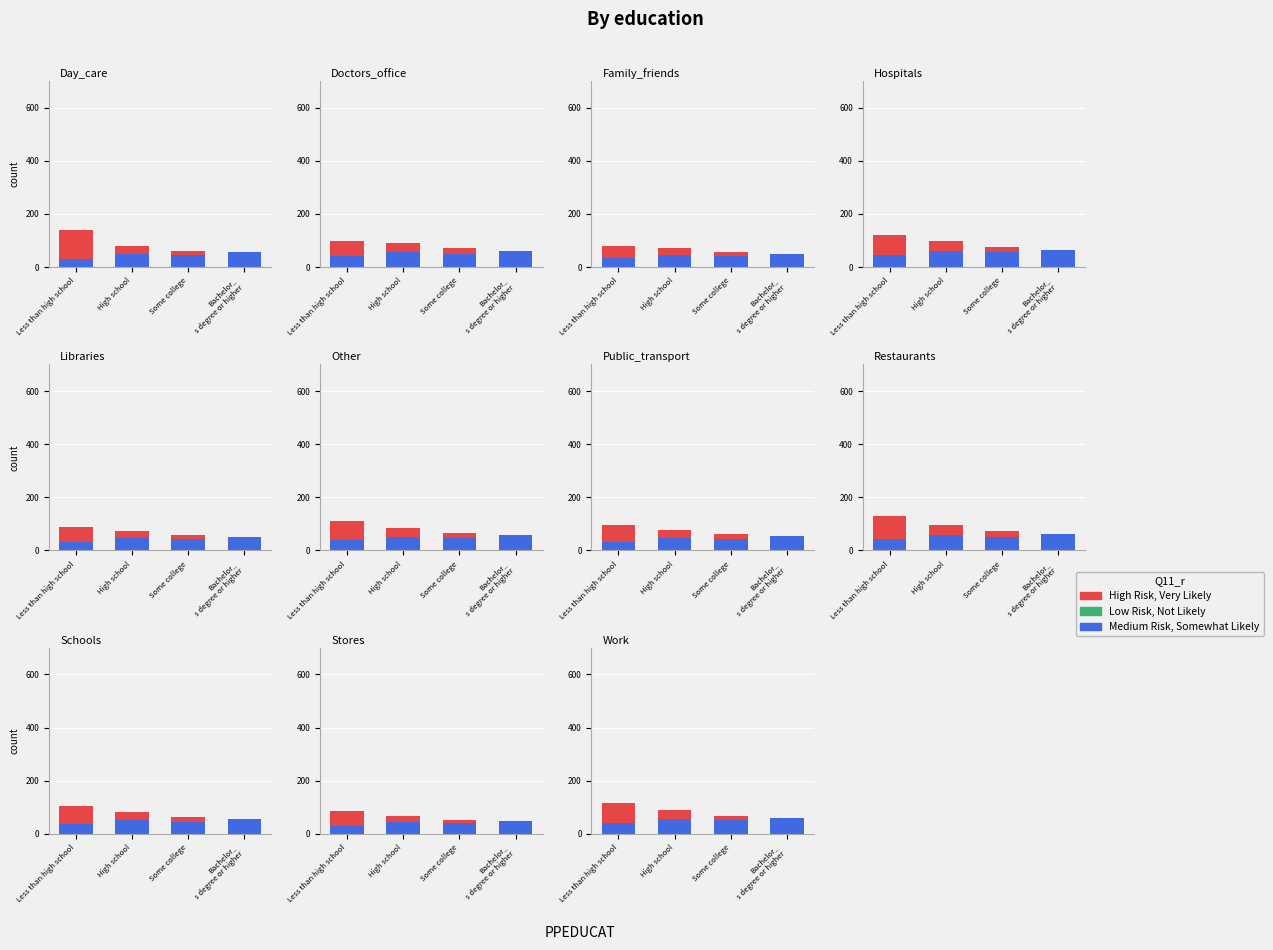

Which series has the largest range (max minus min)?

High Risk, Very Likely